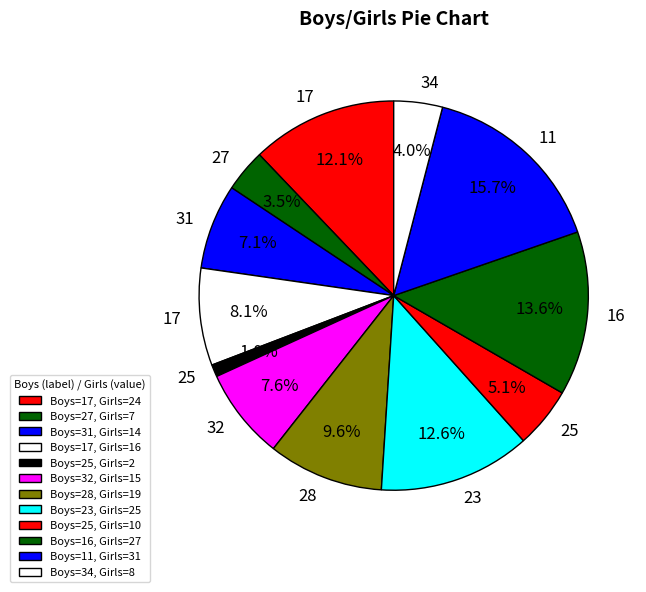

Count the number of slices in the pie.

12